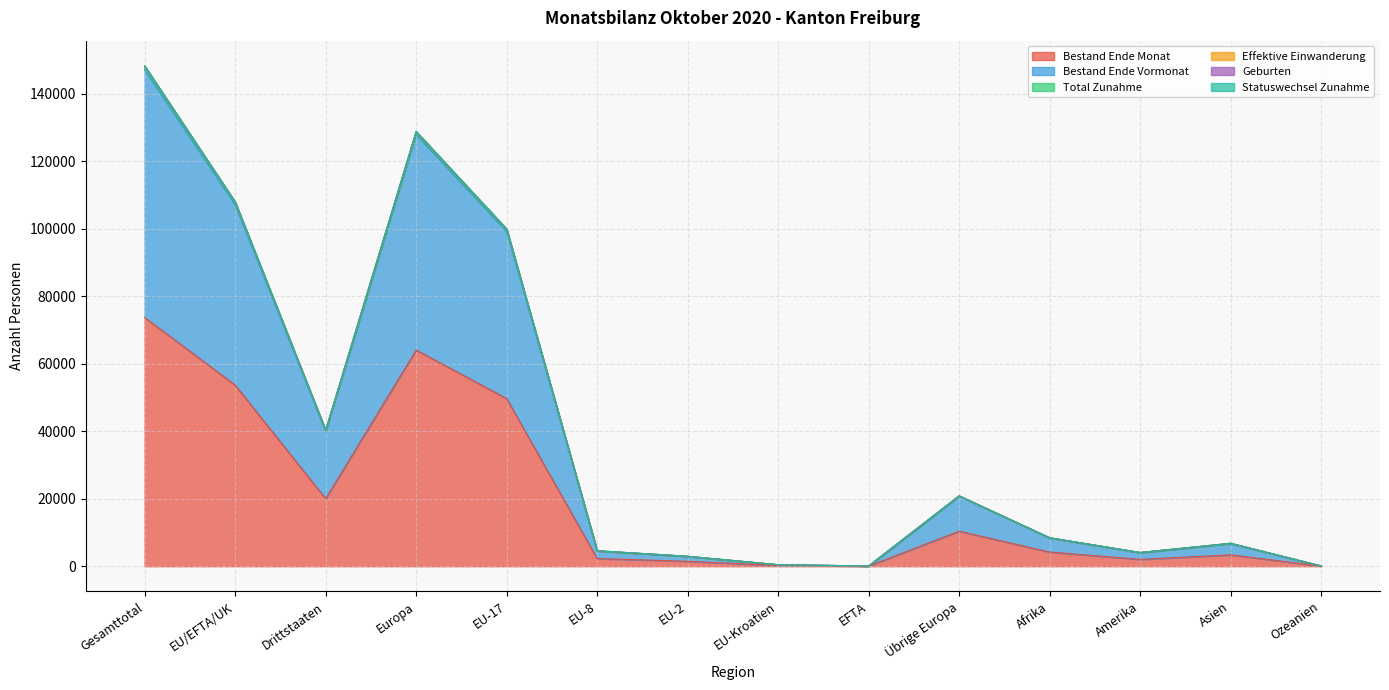

What is the maximum value for Bestand Ende Monat?

73730